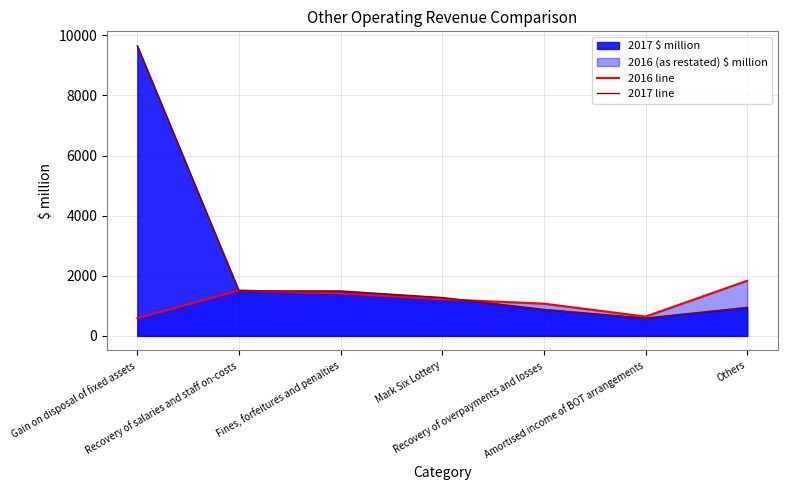

True or false: 2016 line has more than 2 interior local peaks.

False